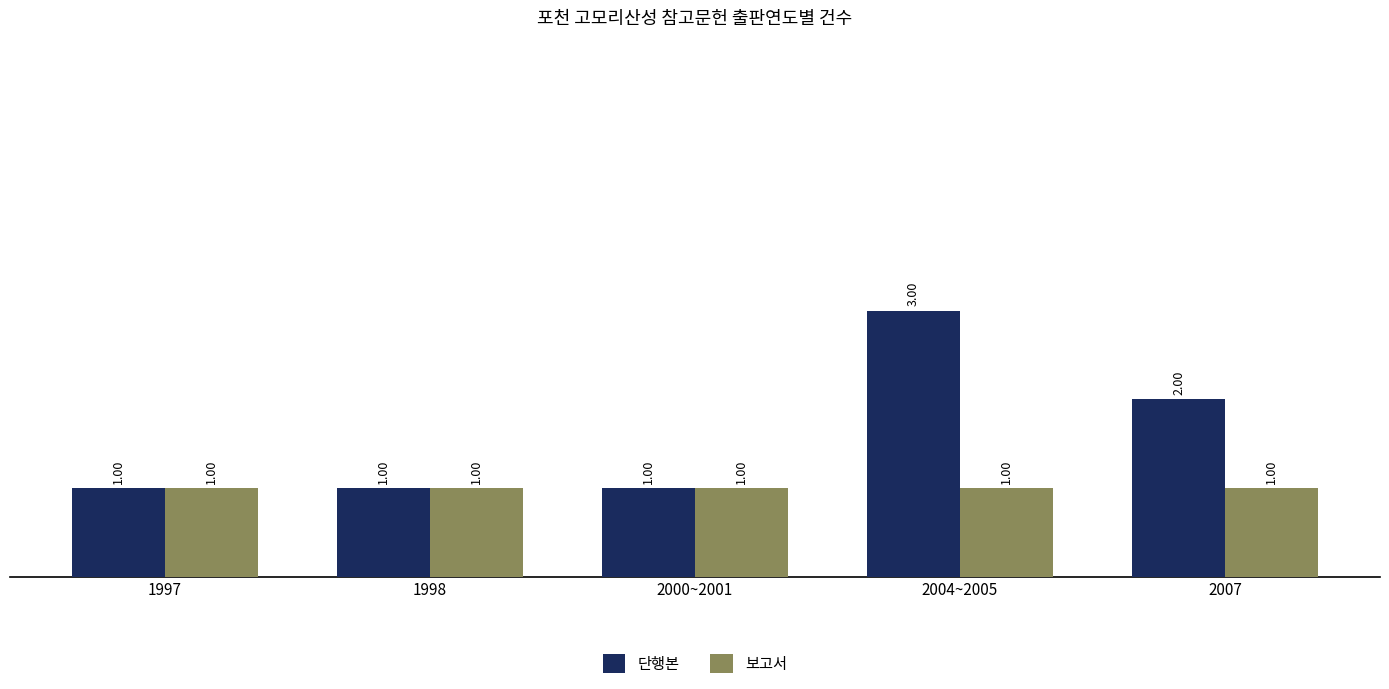

At which category is the sum across all series the highest?

2004~2005